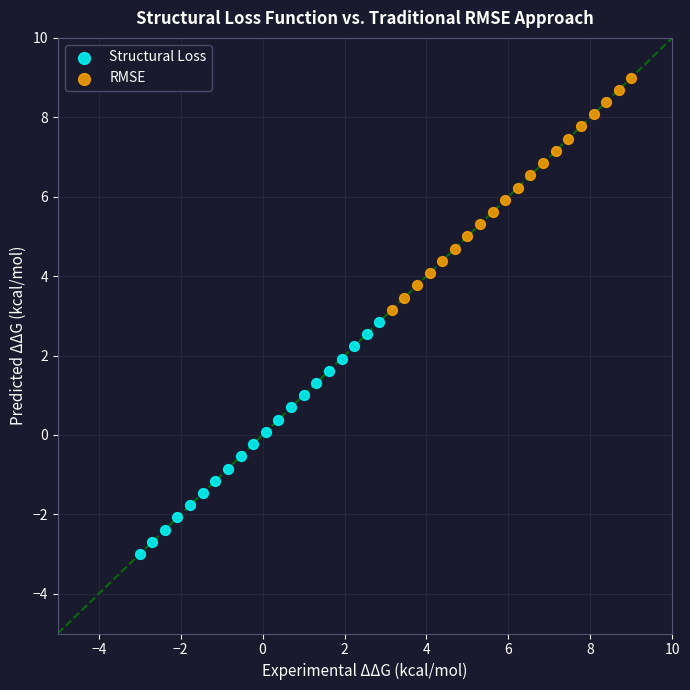

Which series reaches the maximum Y coordinate?

RMSE